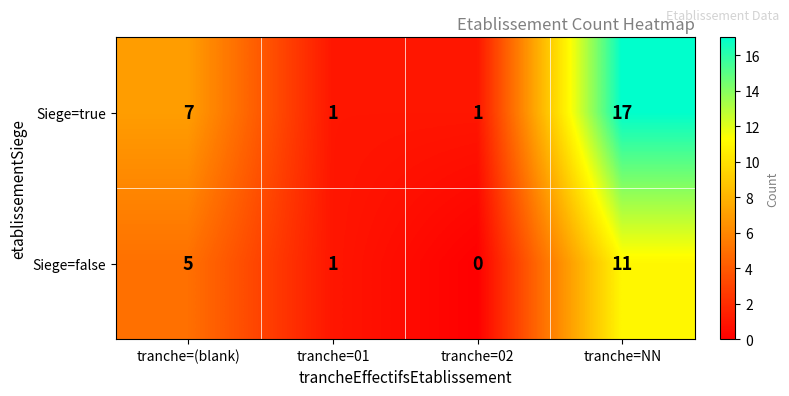

At how many categories does at least one series exceed 2?

2